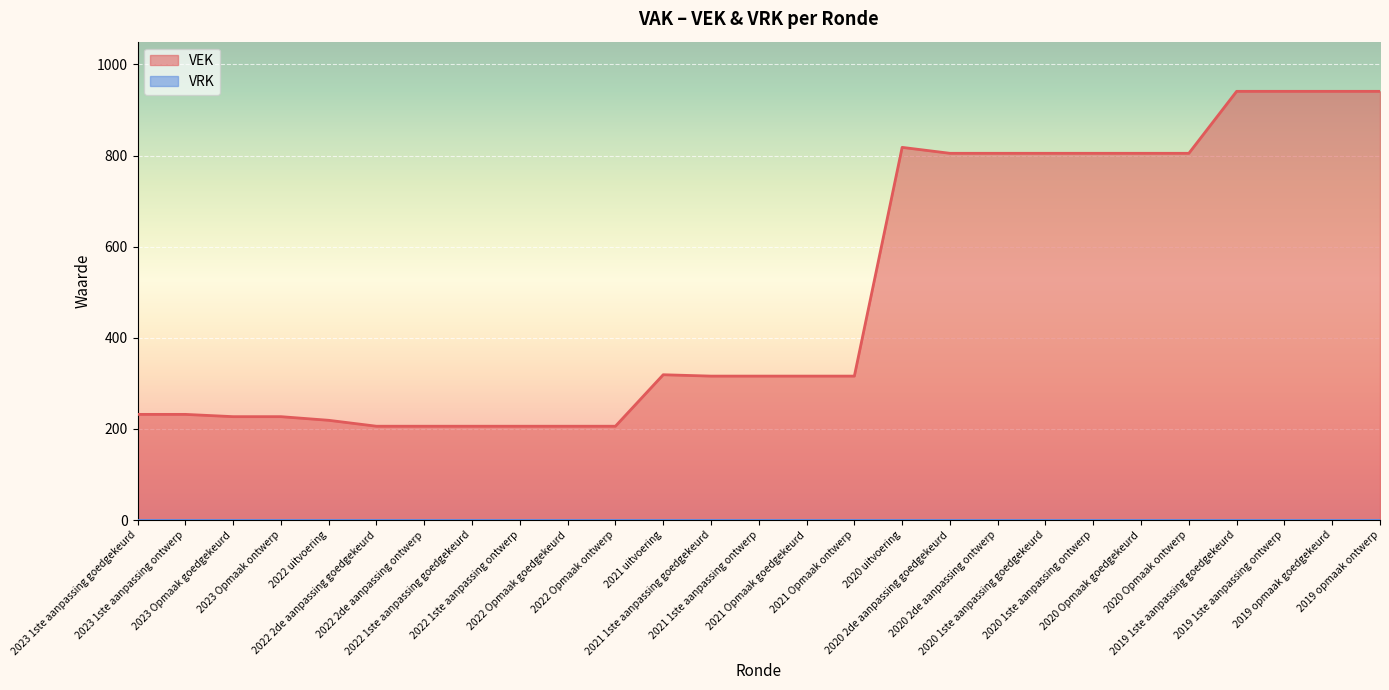

Reading left to right, what are all the values shown in this chart?

232	232	227	227	219	206	206	206	206	206	206	319	316	316	316	316	818	805	805	805	805	805	805	941	941	941	941